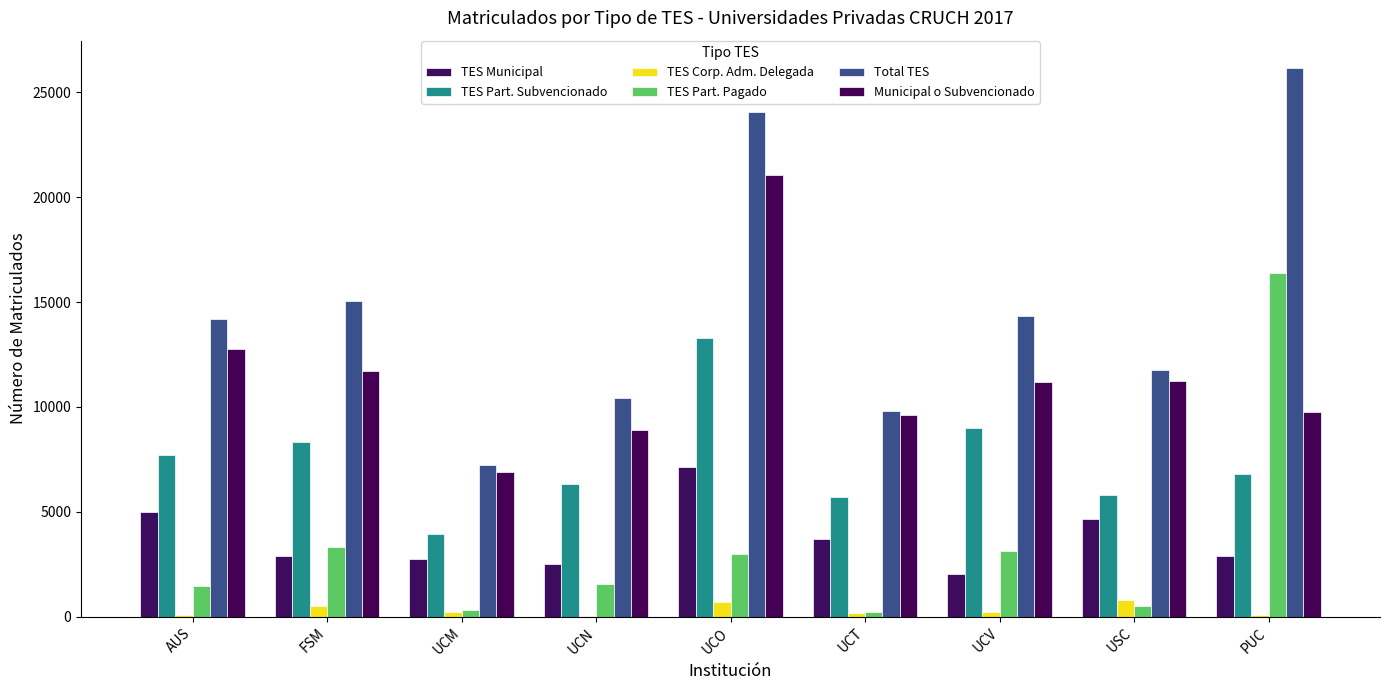

Which series has the largest range (max minus min)?

Total TES